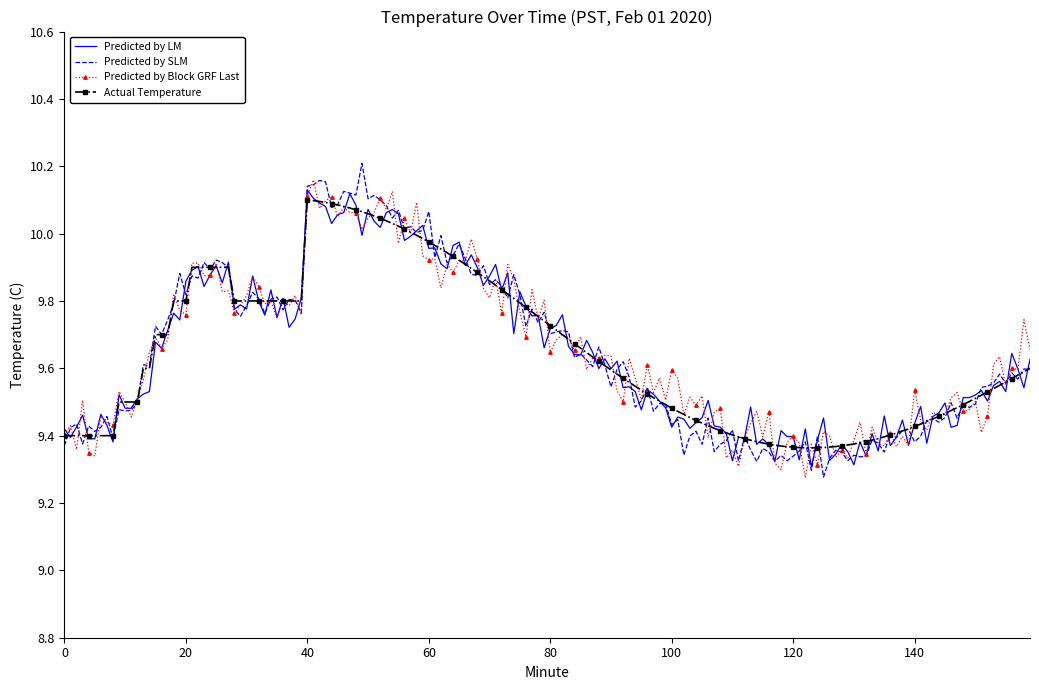

What are all the series names shown in the legend?

Predicted by LM, Predicted by SLM, Predicted by Block GRF Last, Actual Temperature